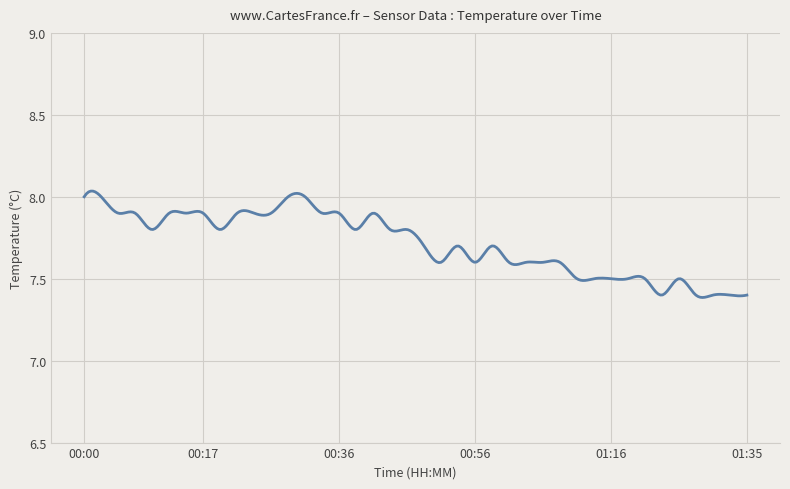

What is the difference between the second highest and minimum values?

0.6